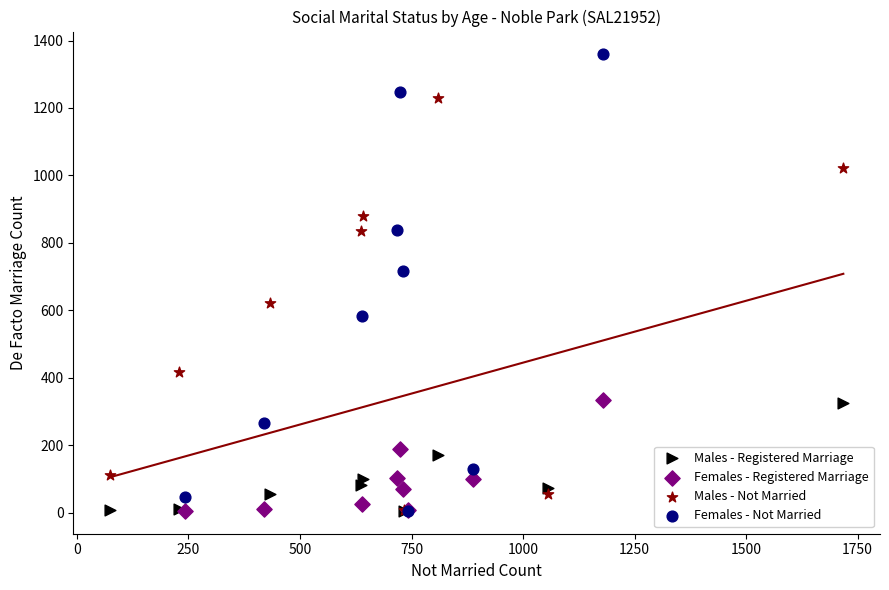

Which series reaches the maximum Y coordinate?

Females - Not Married